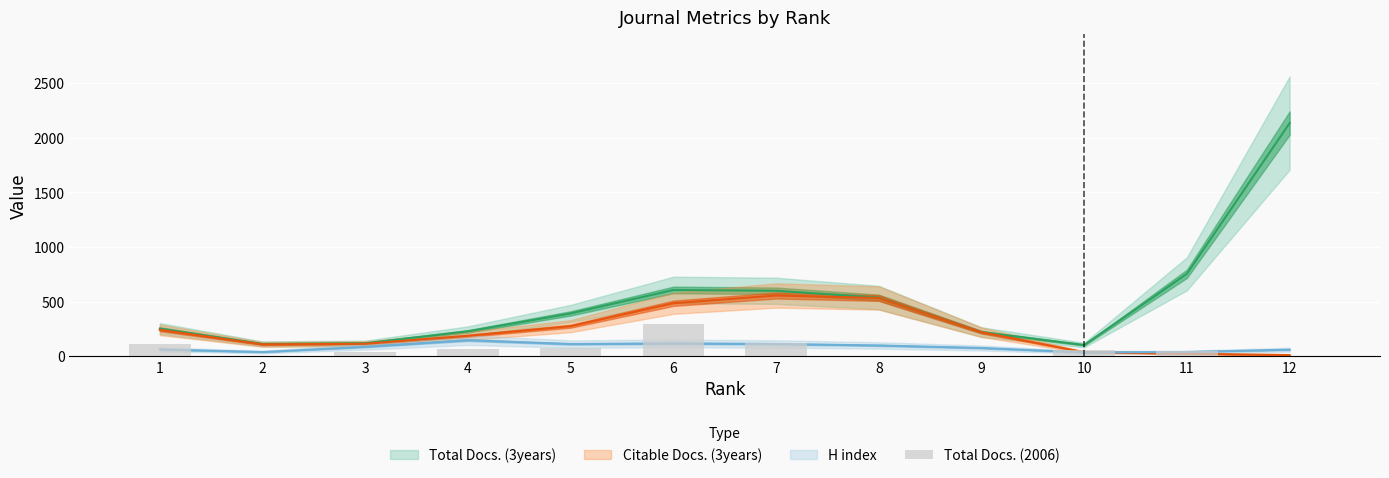

How many bars are there in total?

12